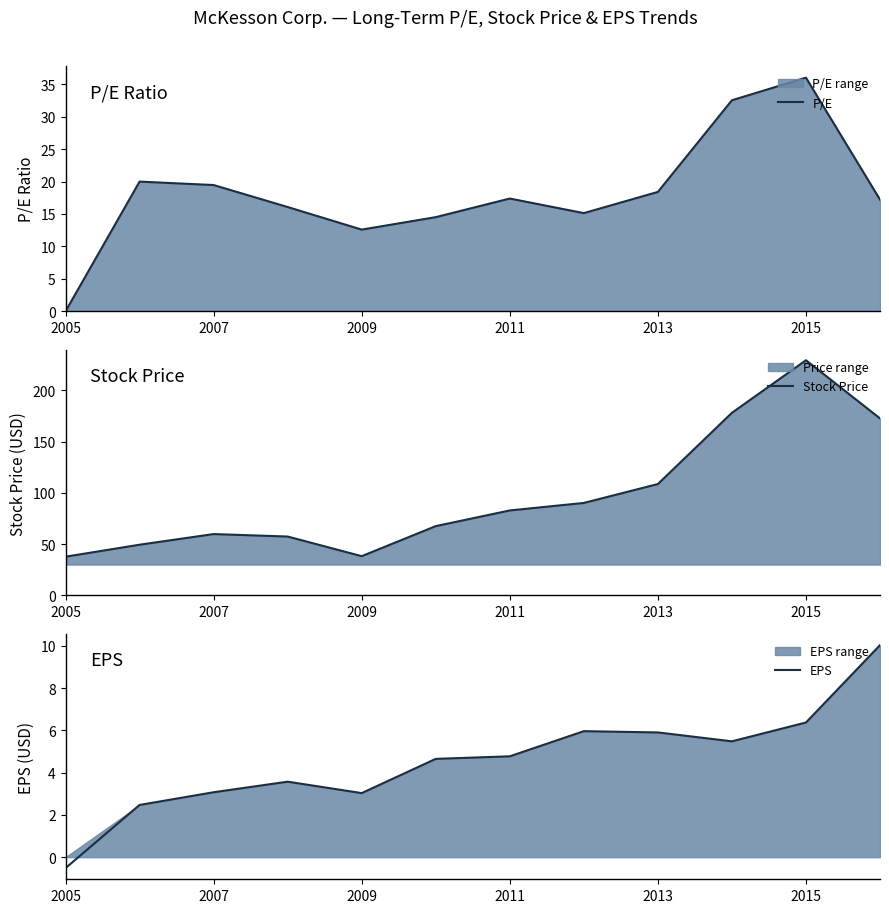

Reading left to right, list all the values displayed in this chart.

P/E: 0.0	20.0	19.5	16.1	12.6	14.5	17.4	15.1	18.4	32.5	36.0	17.2
Stock Price: 37.7	49.4	59.8	57.4	38.2	67.5	82.8	90.2	108.6	178.2	229.6	172.7
EPS: -0.5	2.5	3.1	3.6	3.0	4.7	4.8	6.0	5.9	5.5	6.4	10.0